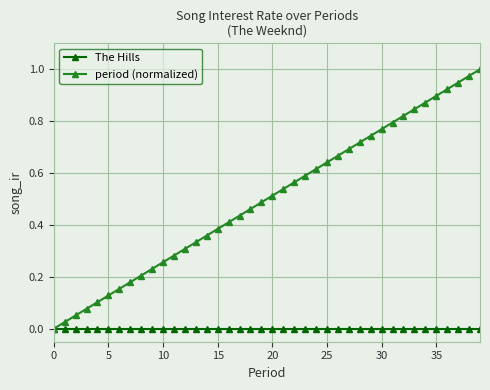

Which series has the largest total across all categories?

period (normalized)